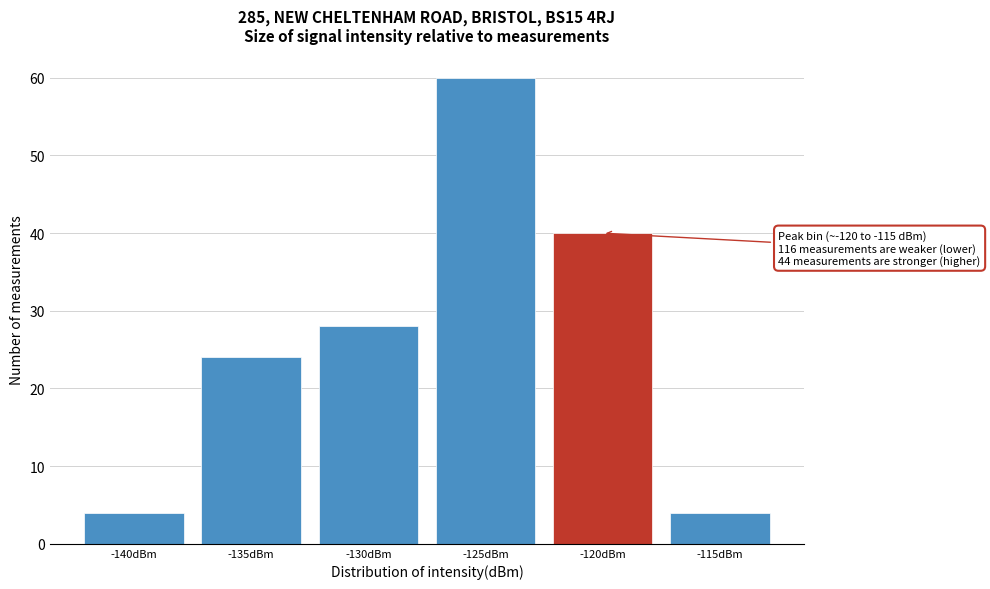

Reading left to right, what are all the values shown in this chart?

4	24	28	60	40	4